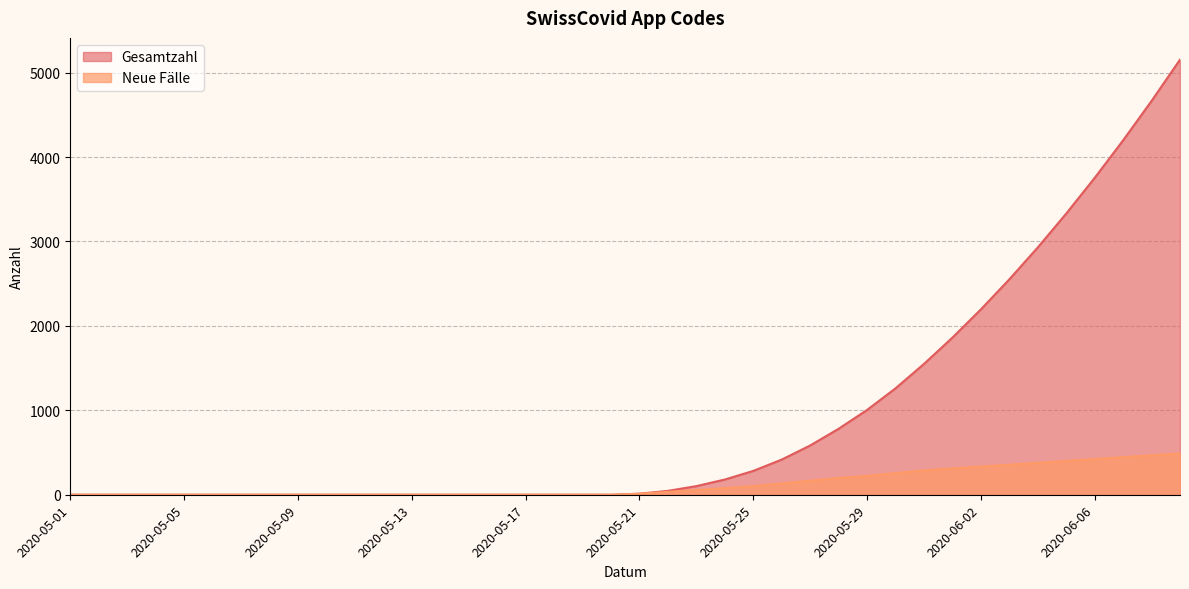

At which label is Gesamtzahl closest to 2577?

2020-06-03